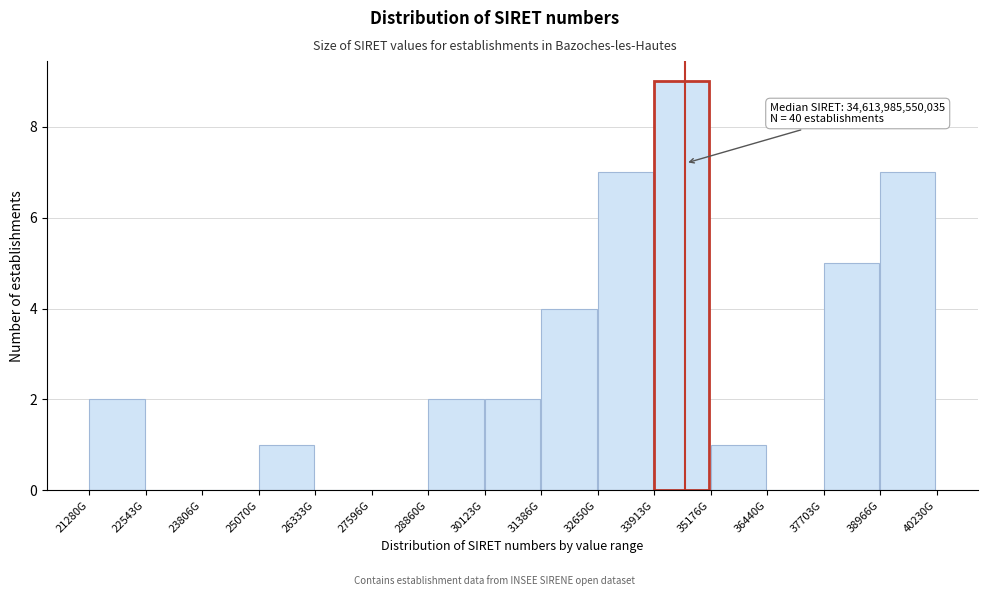

Reading left to right, what are all the values shown in this chart?

21280G=2	22543G=0	23806G=0	25070G=1	26333G=0	27596G=0	28860G=2	30123G=2	31386G=4	32650G=7	33913G=9	35176G=1	36440G=0	37703G=5	38966G=7